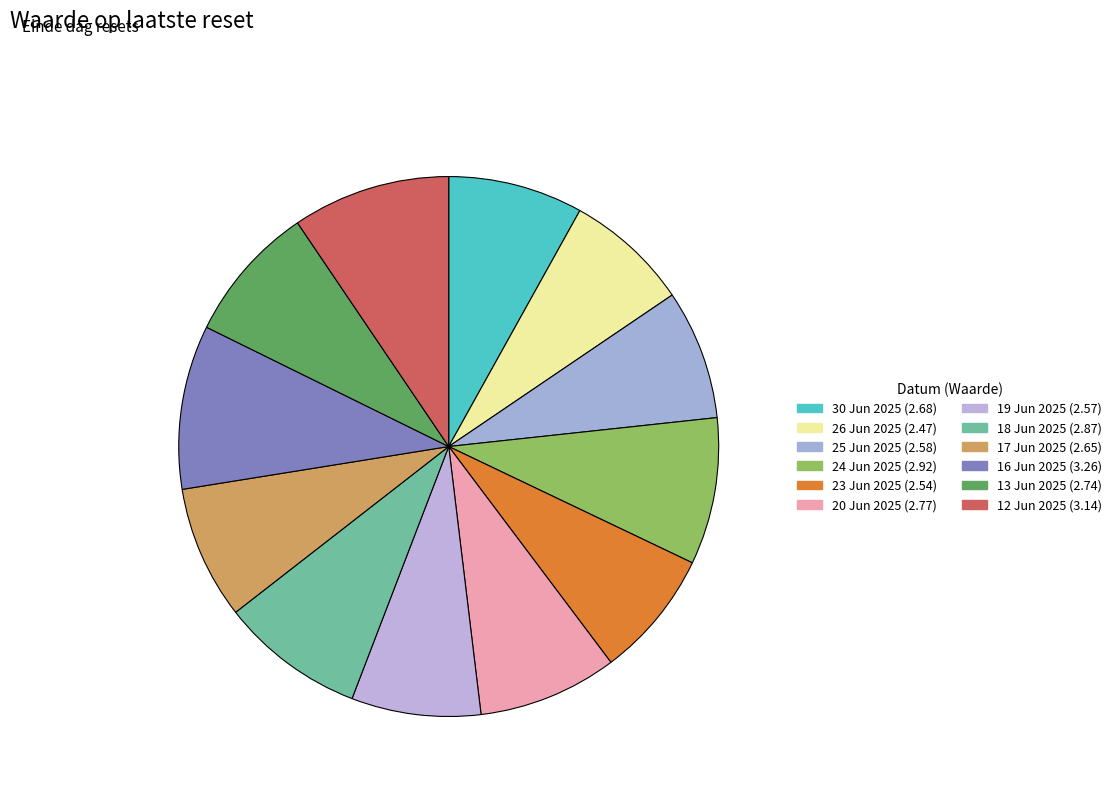

Count the number of slices in the pie.

12